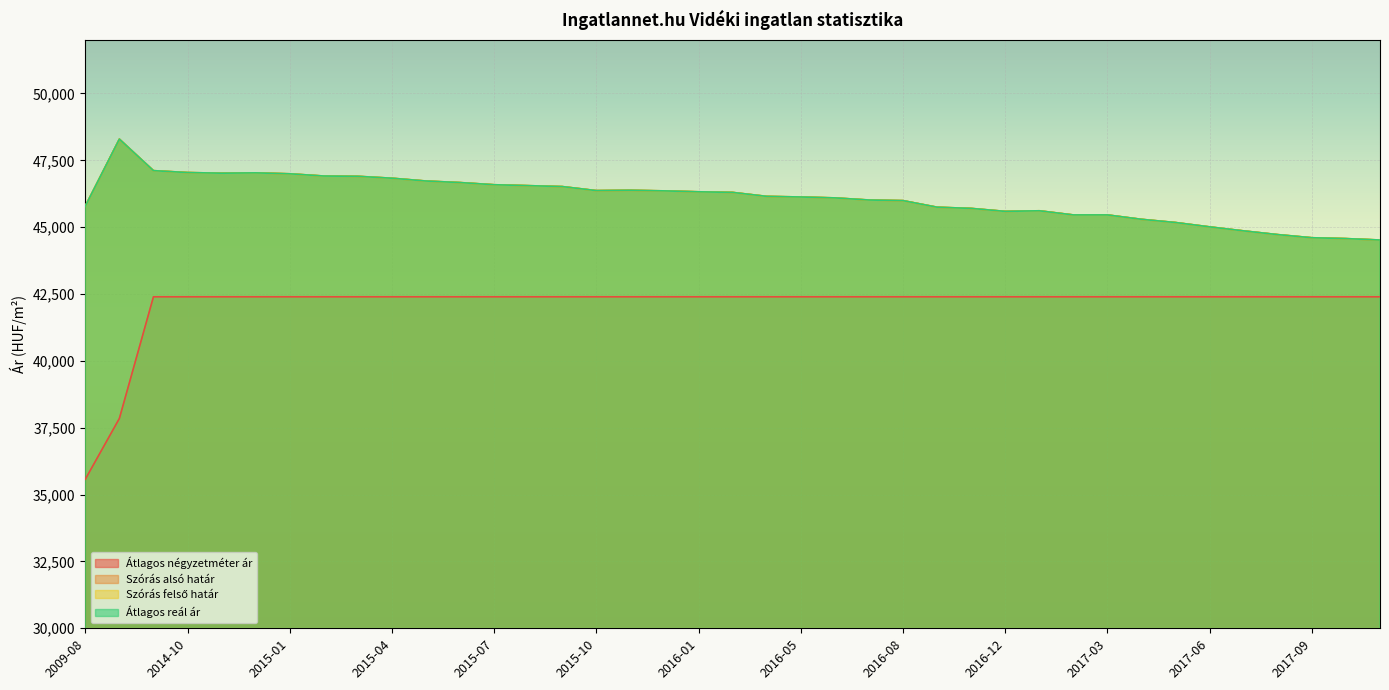

Which series has the largest total across all categories?

Szórás alsó határ